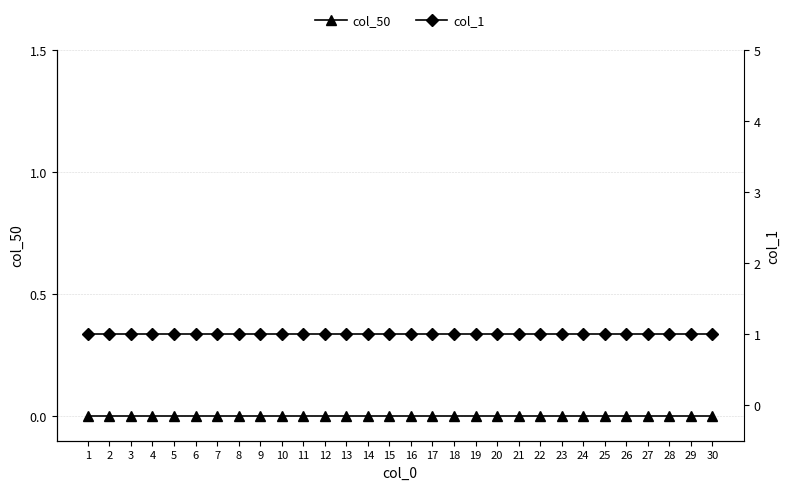

How many lines are shown in the chart?

2